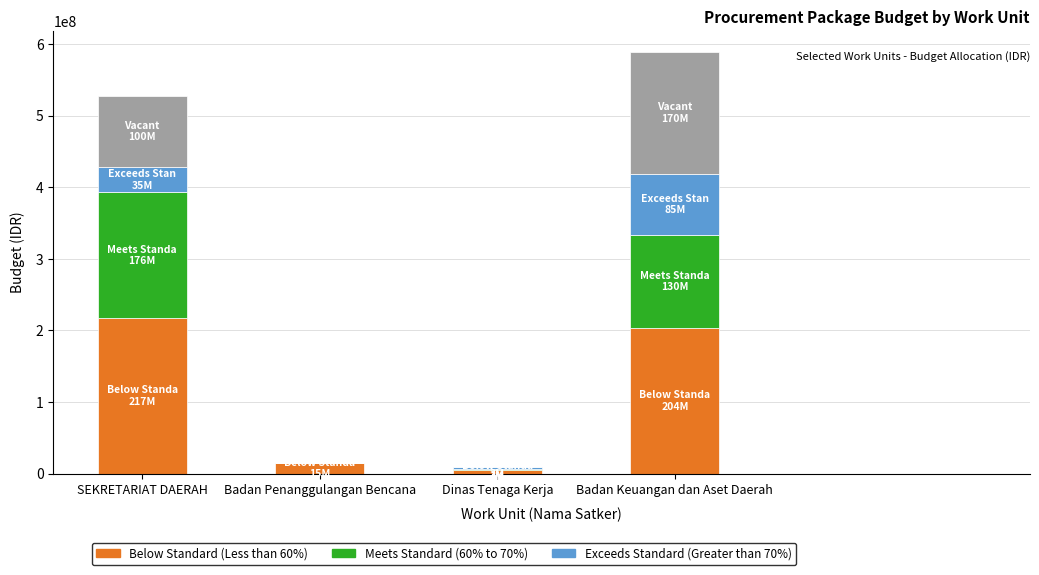

What is the total value across all series at SEKRETARIAT DAERAH?

527920000